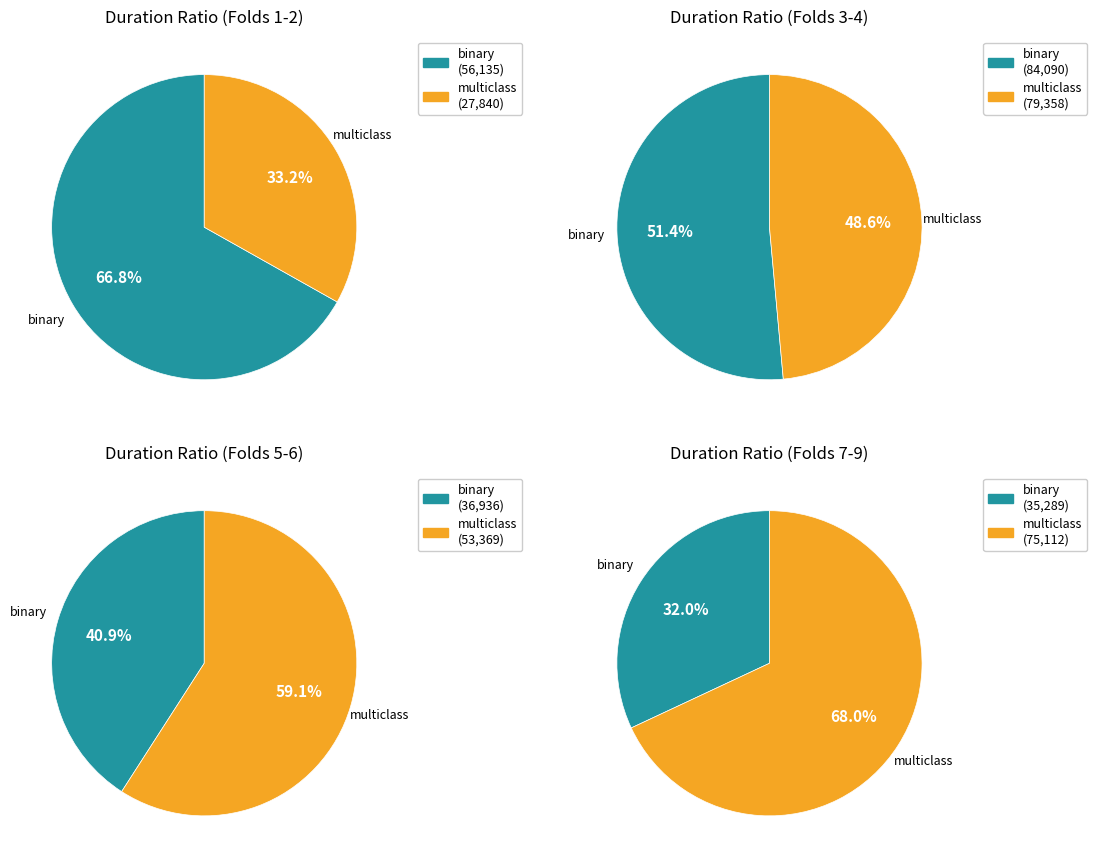

To the nearest percent, what portion does fold 2 represent?

22%